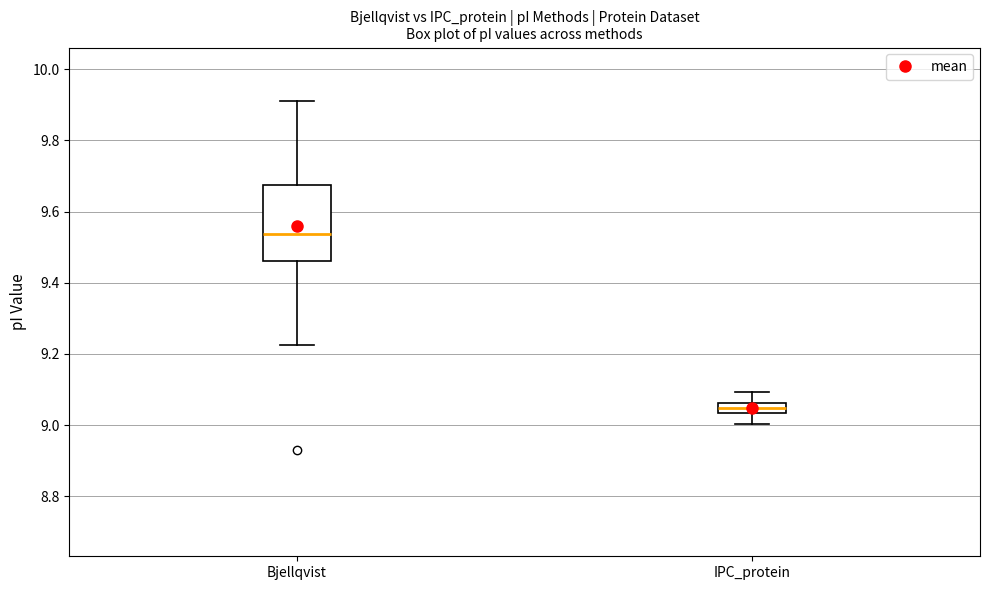

Where does the upper whisker of the box for Bjellqvist end on the y-axis? The values are not printed on the chart, so give them approximately, as read against the axis.

9.92